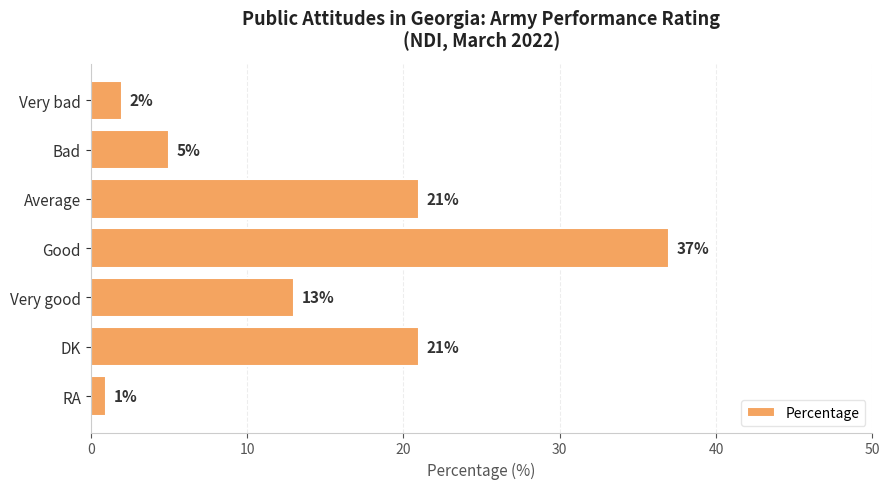

What is the change in value from DK to Good?

+16